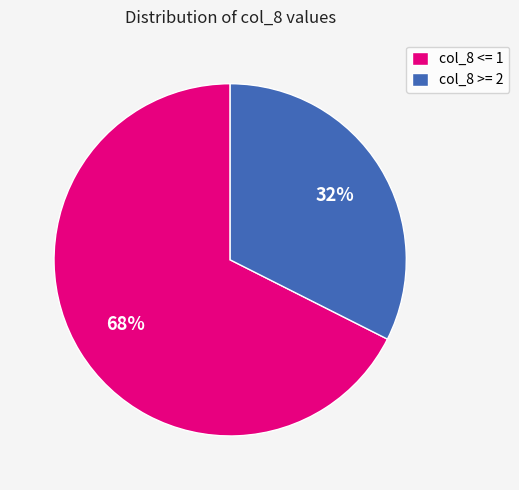

To the nearest percent, what is the combined percentage of col_8 <= 1 and col_8 >= 2?

100%